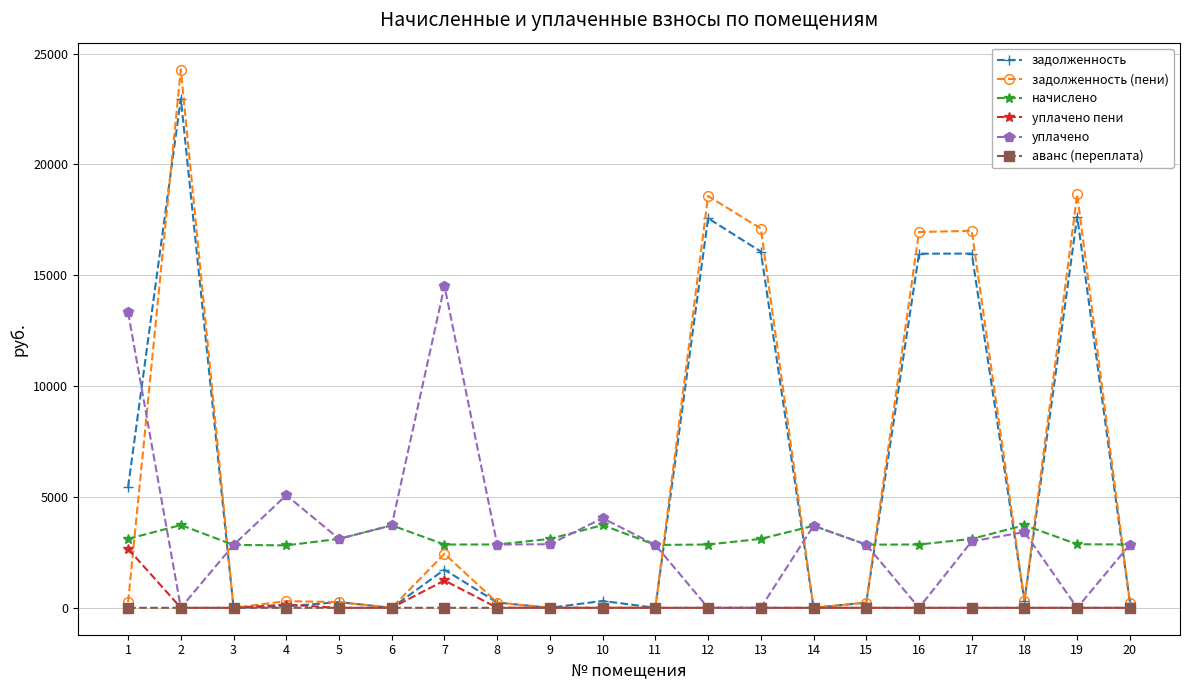

Which series has the largest range (max minus min)?

задолженность (пени)